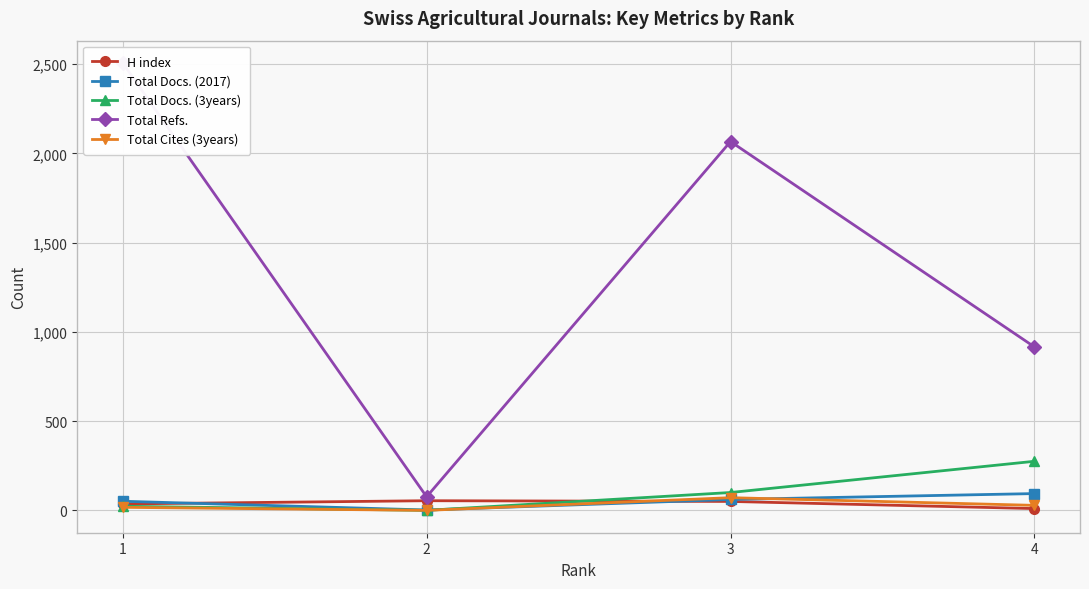

Where is the first local minimum for Total Docs. (3years)?

2